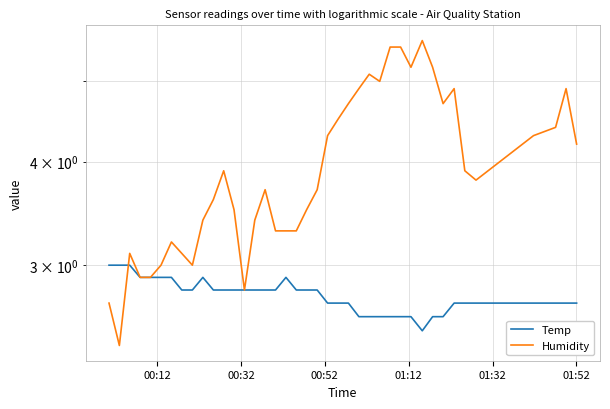

Rank the series by their maximum value, from highest to lowest.

Humidity, Temp